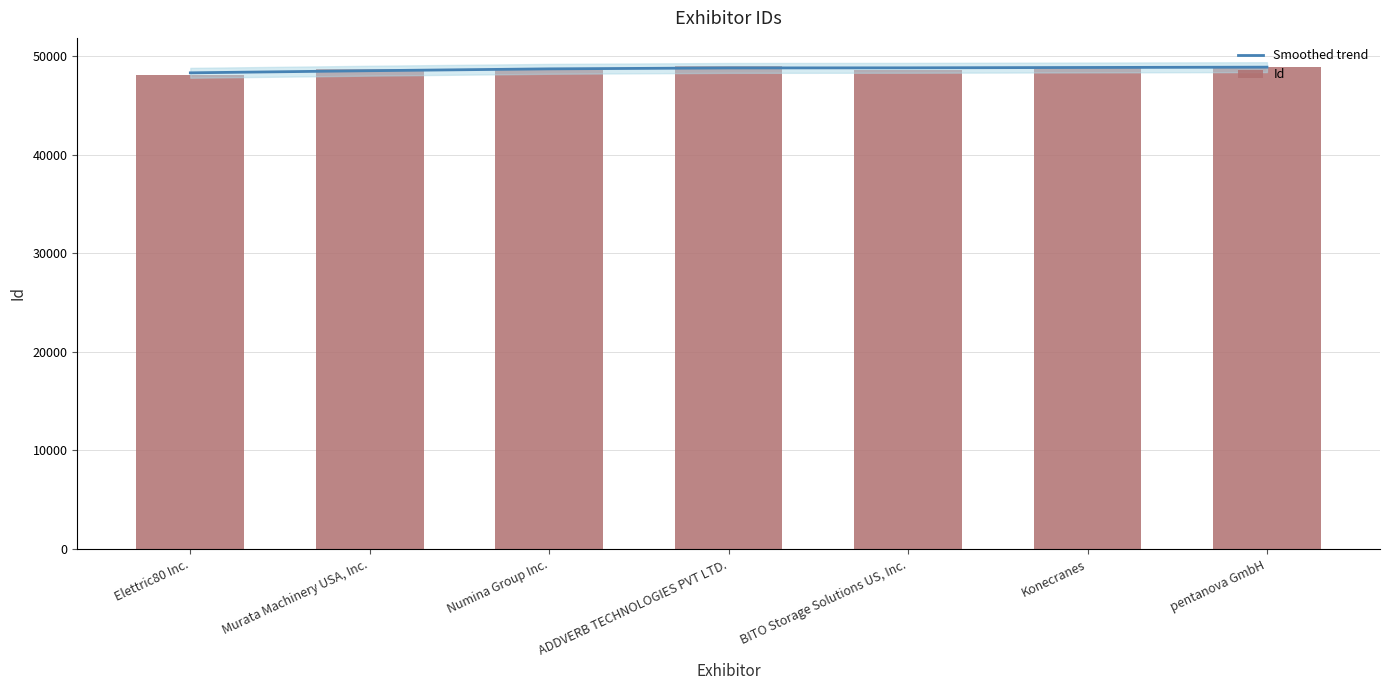

Where does the Smoothed trend series first go above 48804?

BITO Storage Solutions US, Inc.